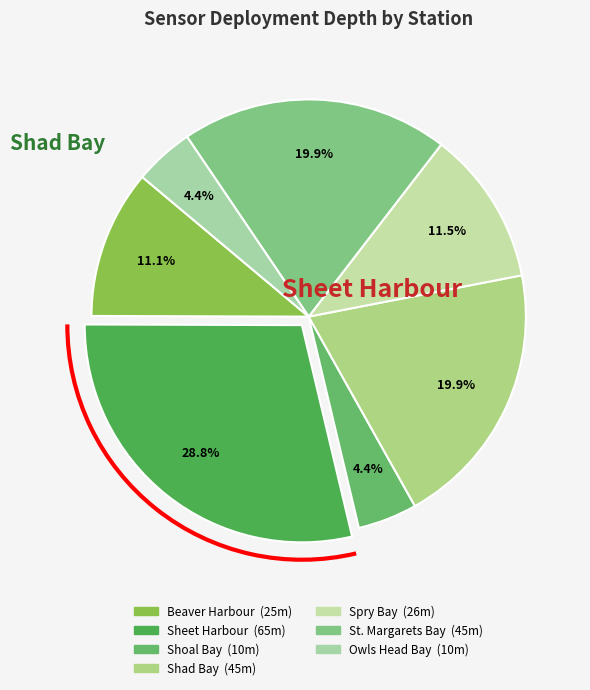

Is there a majority slice in this chart?

No